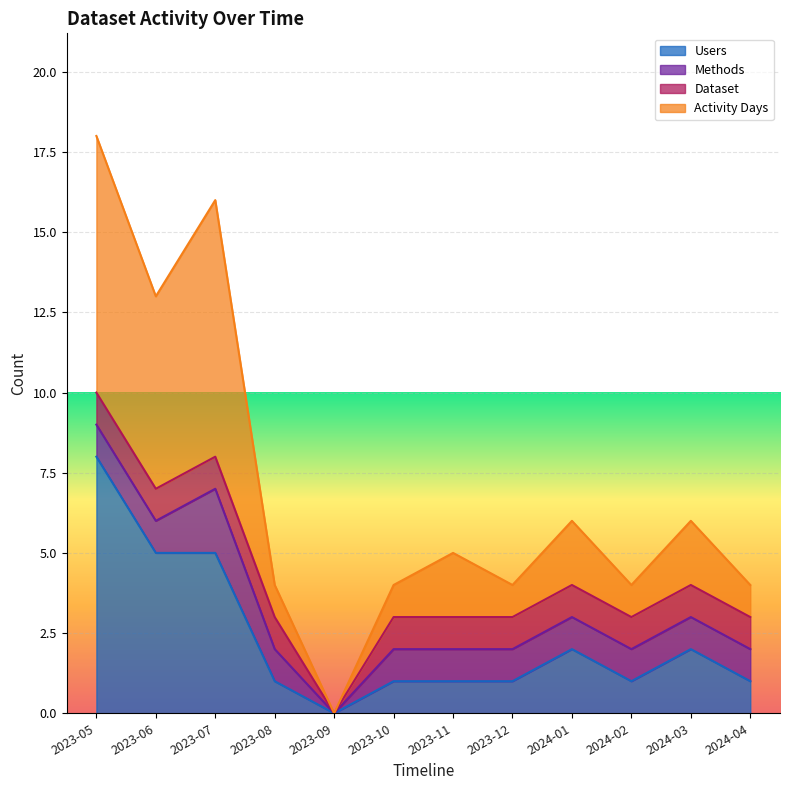

At which label does Users reach its minimum?

2023-09